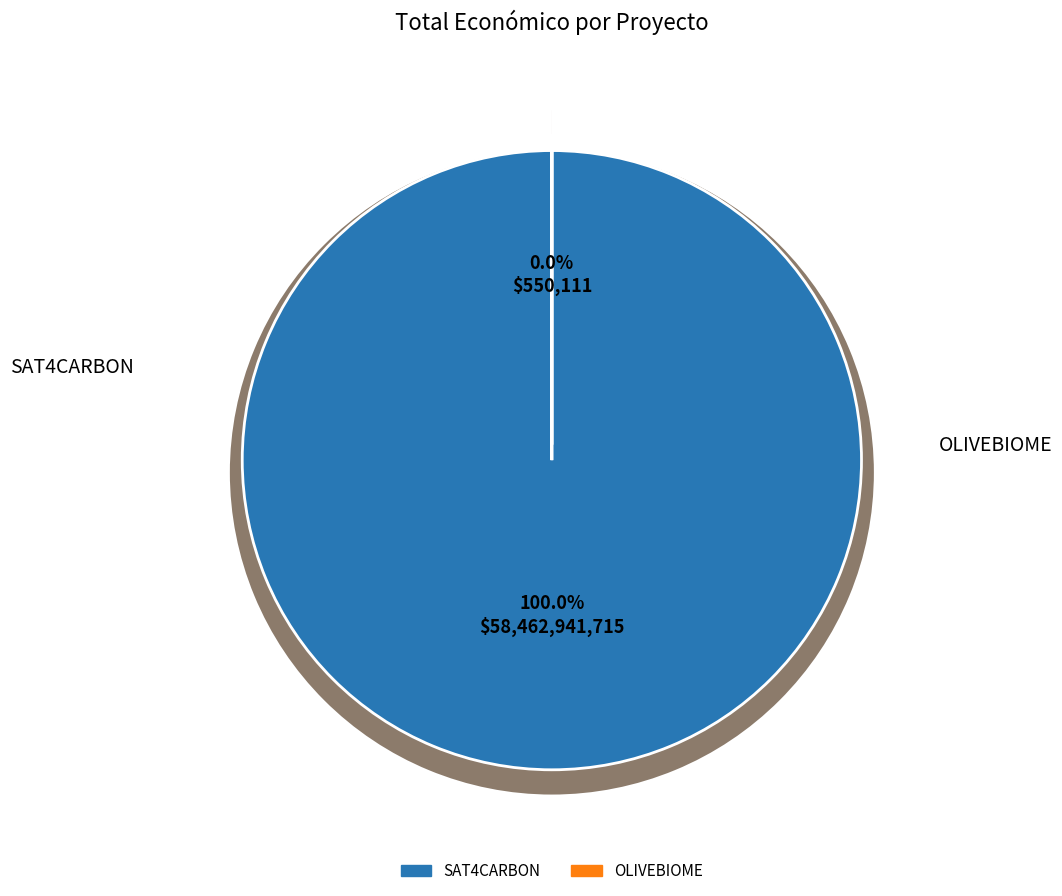

What is the change in value from Groupe opérationnel SAT4CARBON to Groupe Opérationnel OLIVEBIOME?

-58462391604